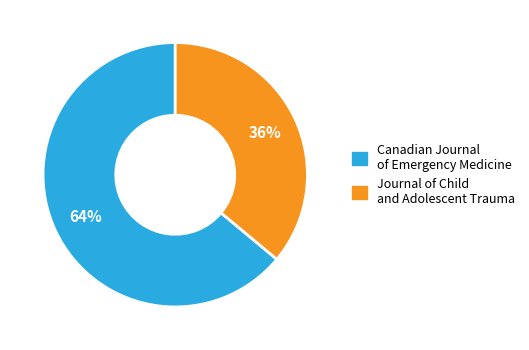

What percentage is the Canadian Journal of Emergency Medicine slice, to the nearest percent?

64%